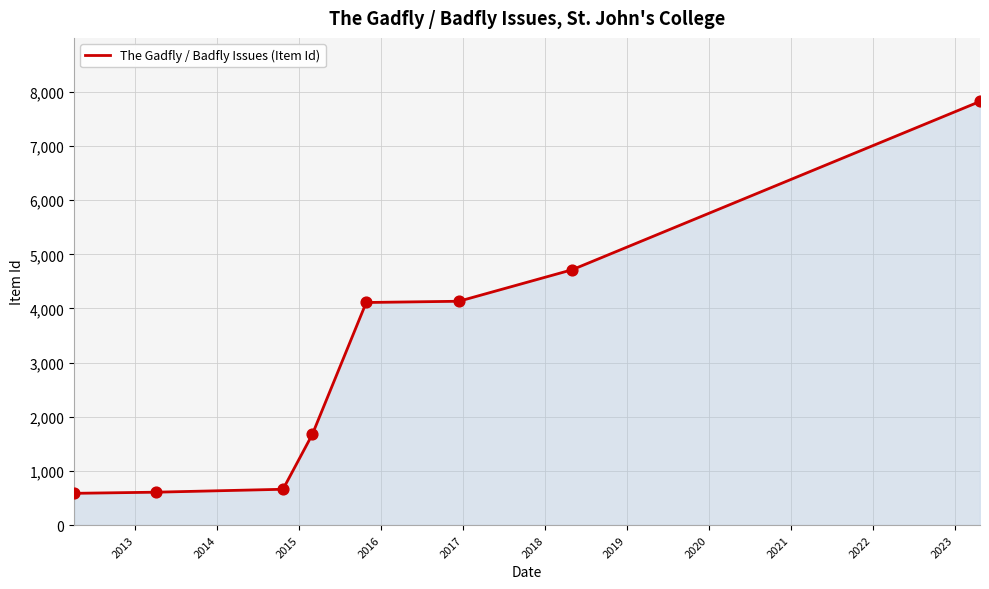

True or false: there are more than 1 points higher than both neighbors.

False